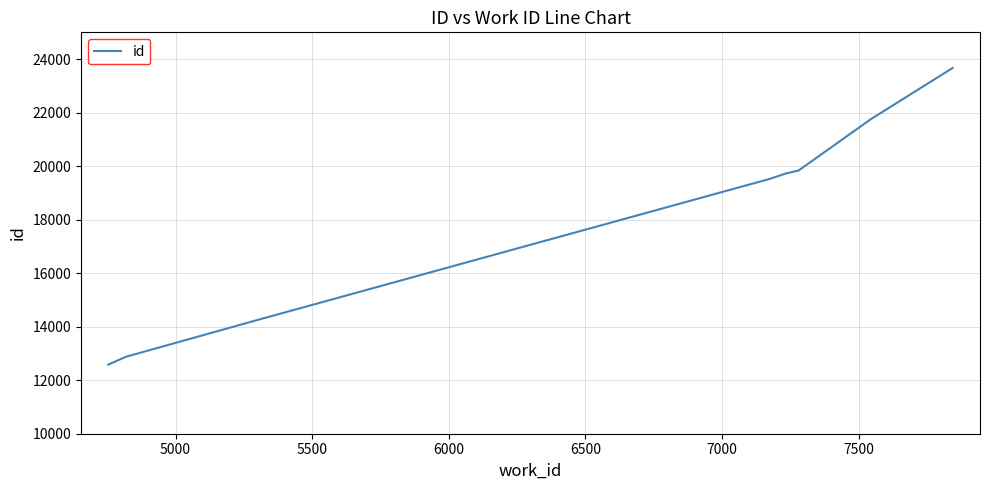

How many categories are shown in the chart?

10